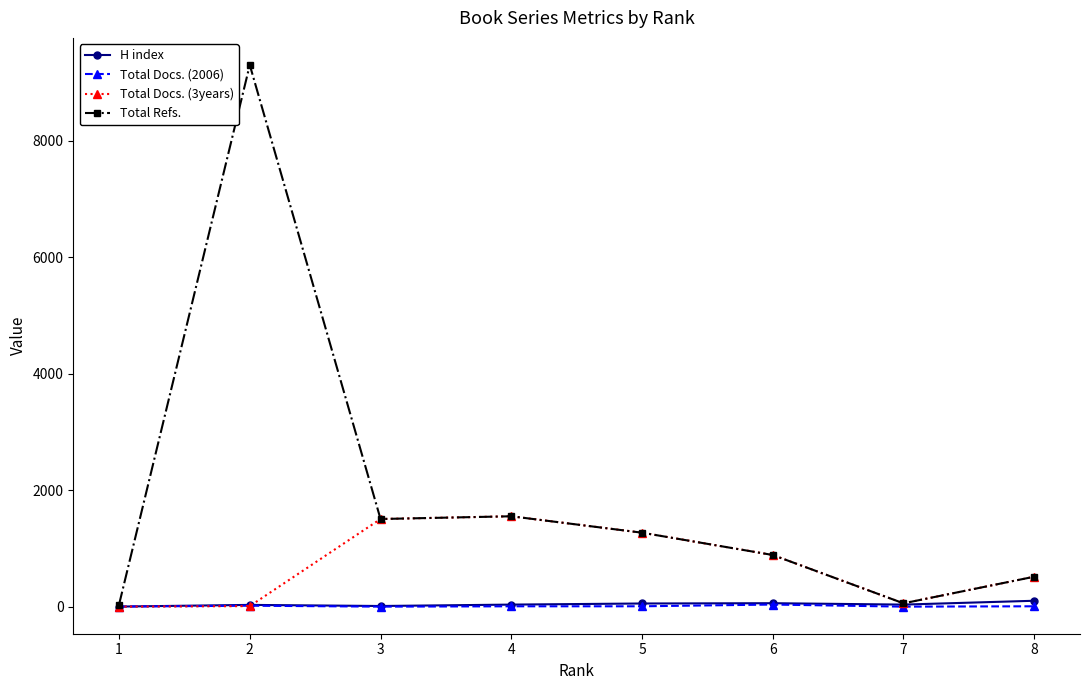

Where do H index and Total Docs. (3years) first cross each other?

2 and 3